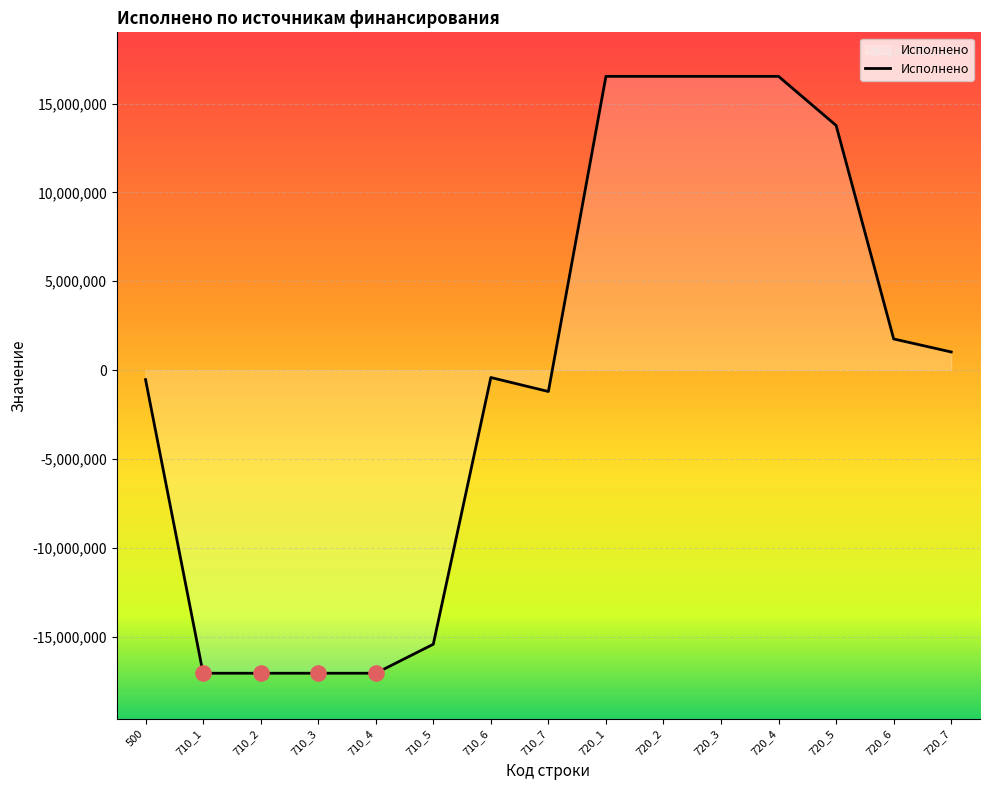

Between 720_5 and 720_4, which is larger?

720_4